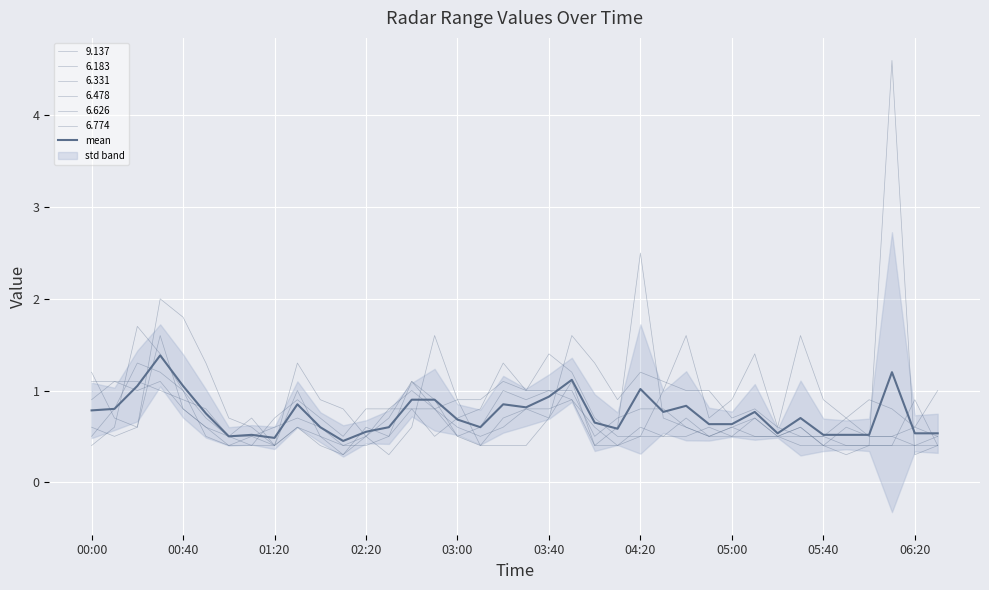

Reading right to left, list all the values displayed in this chart.

0.5	0.5	1.2	0.5	0.5	0.5	0.7	0.5	0.8	0.6	0.6	0.8	0.8	1.0	0.6	0.7	1.1	0.9	0.8	0.8	0.6	0.7	0.9	0.9	0.6	0.6	0.5	0.6	0.9	0.5	0.5	0.5	0.8	1.1	1.4	1.1	0.8	0.8